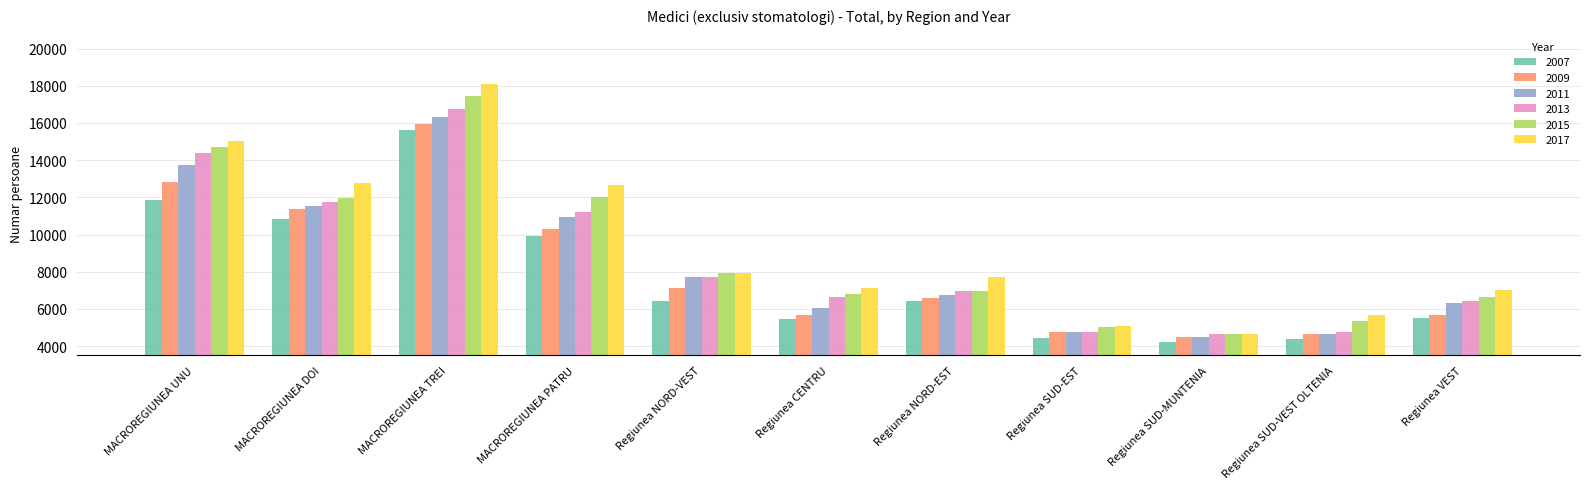

What is the label of the 10th bar from the left?

Regiunea SUD-VEST OLTENIA